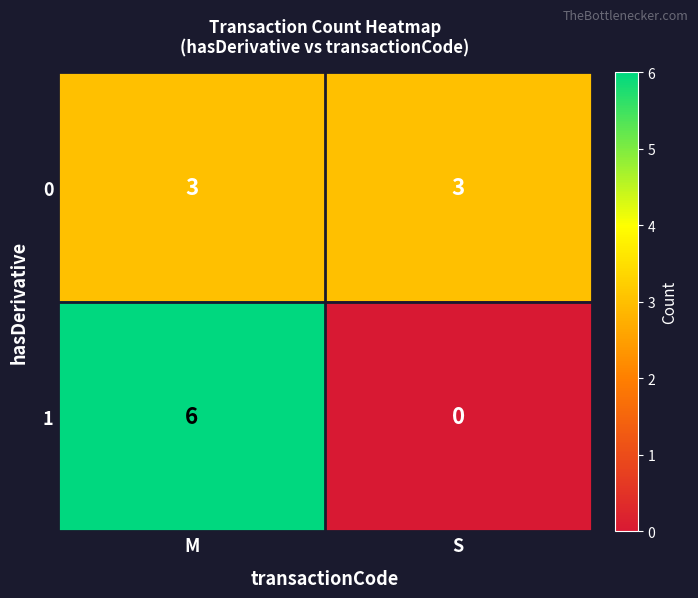

Is the value of 0 at S greater than the value of 1 at S?

Yes